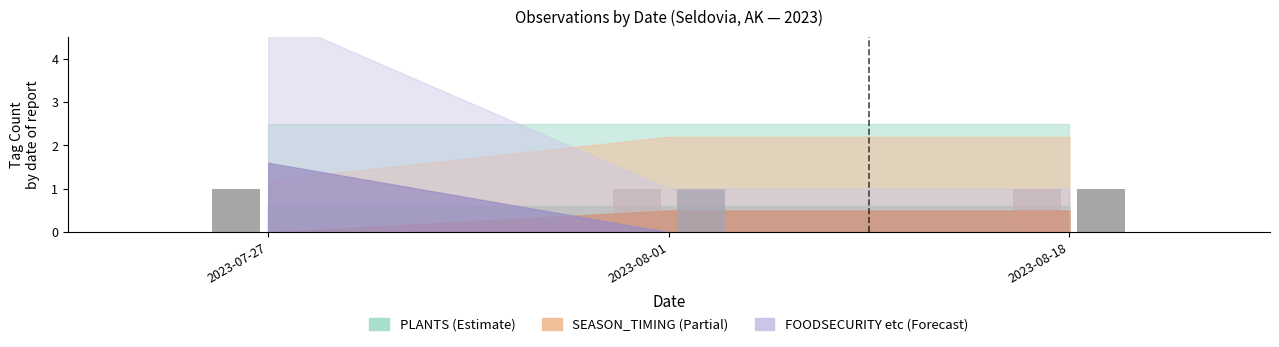

At which label does PLANTS reach its peak?

2023-07-27